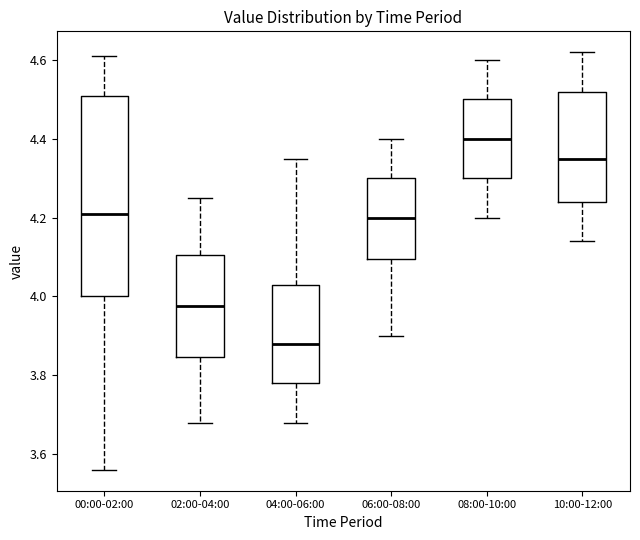

Comparing the boxes themselves (not the whiskers), which one is the tallest?

00:00-02:00